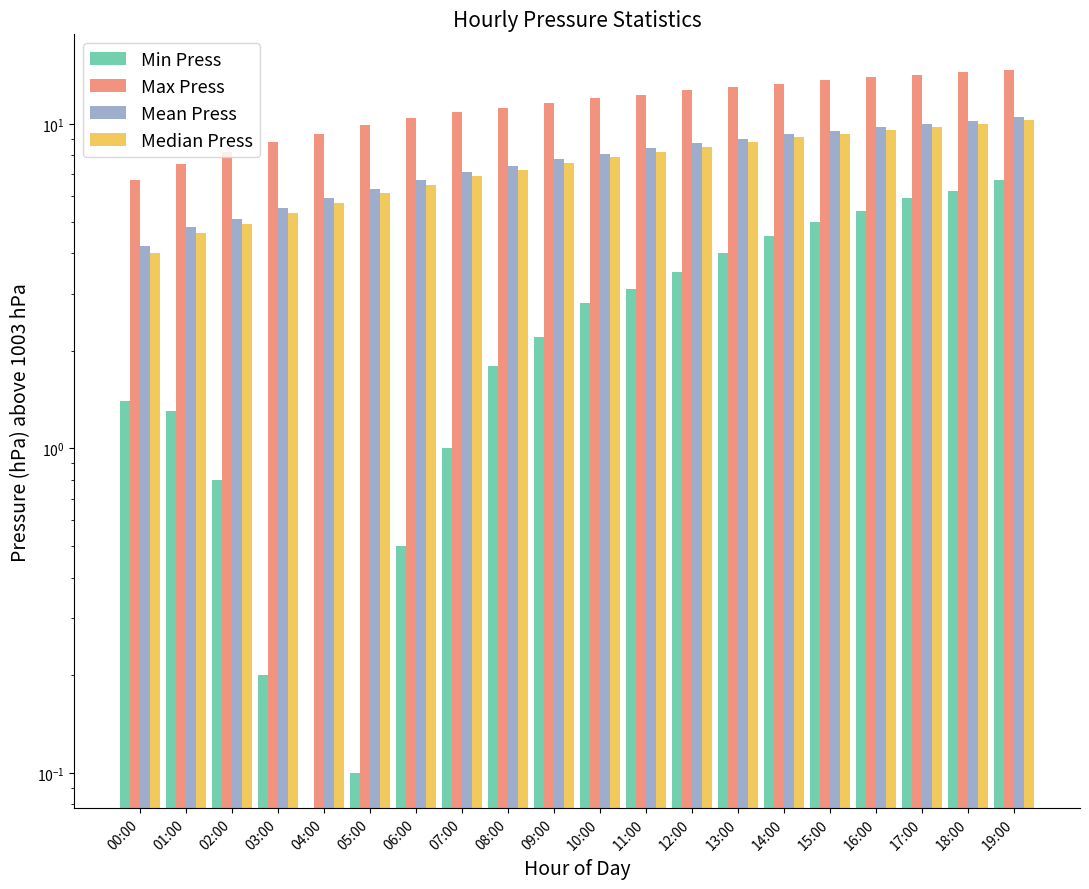

What value does the Median Press series have at 03:00?

5.3